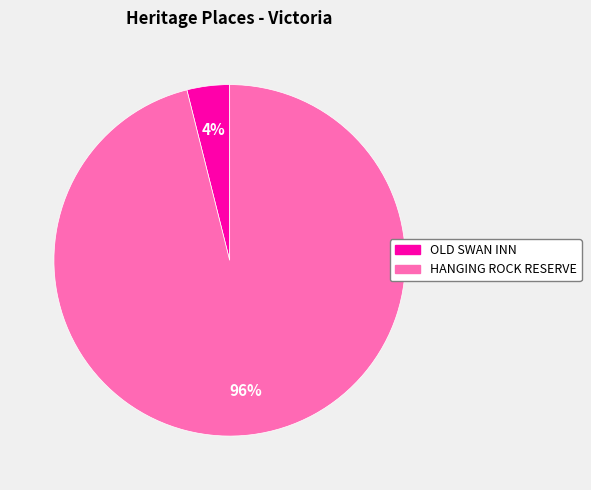

What percentage is the HANGING ROCK RESERVE slice, to the nearest percent?

96%